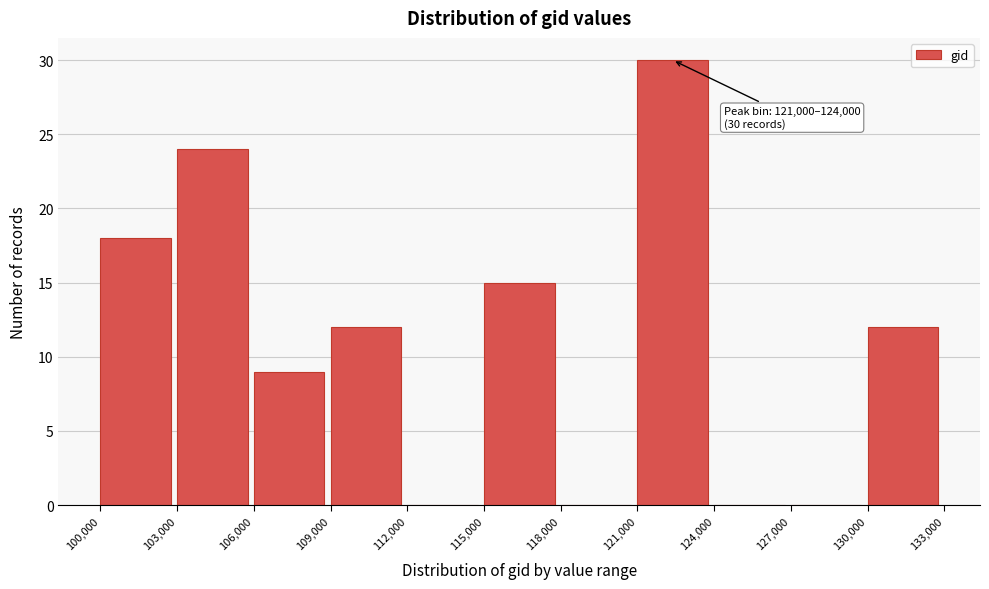

Over which range of the x-axis is the bar tallest?

121,000 to 124,000